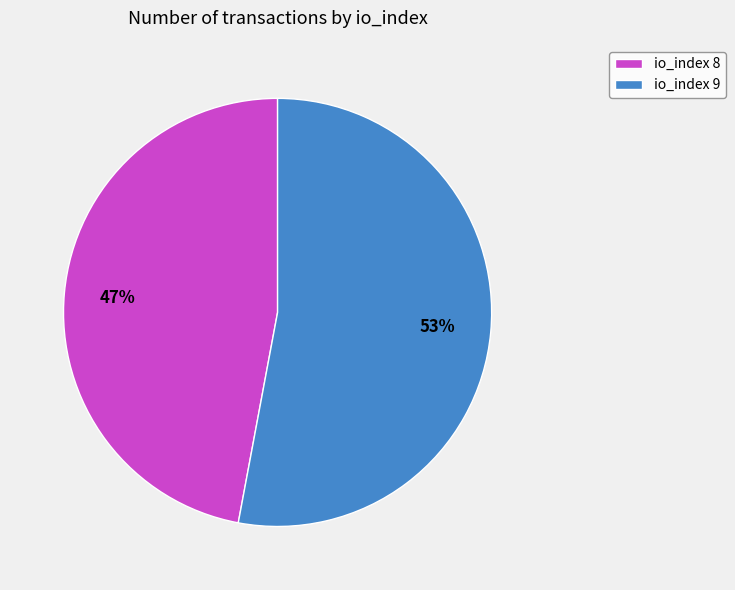

What is the majority slice?

io_index 9